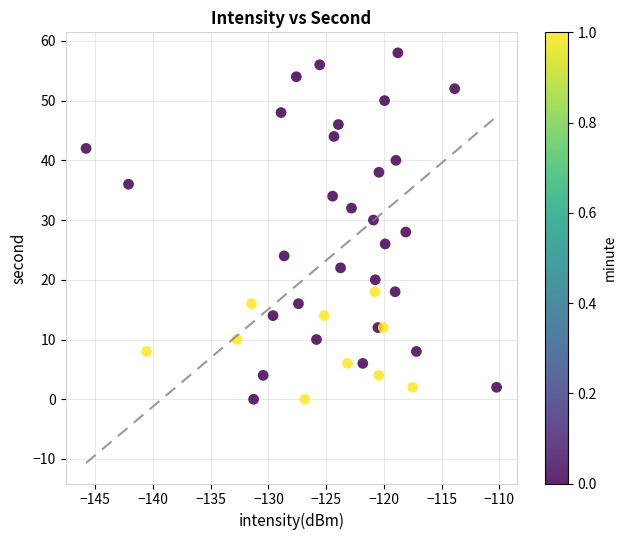

What is the range of Y values (max minus min)?

58